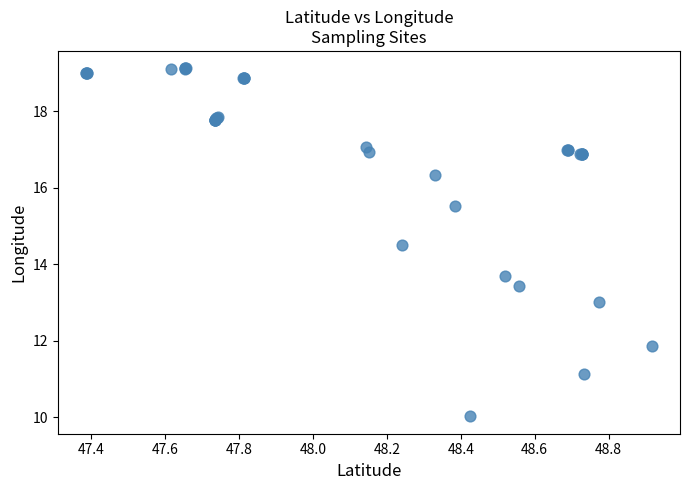

What Y value in the scatter plot is closest to 14?

13.7